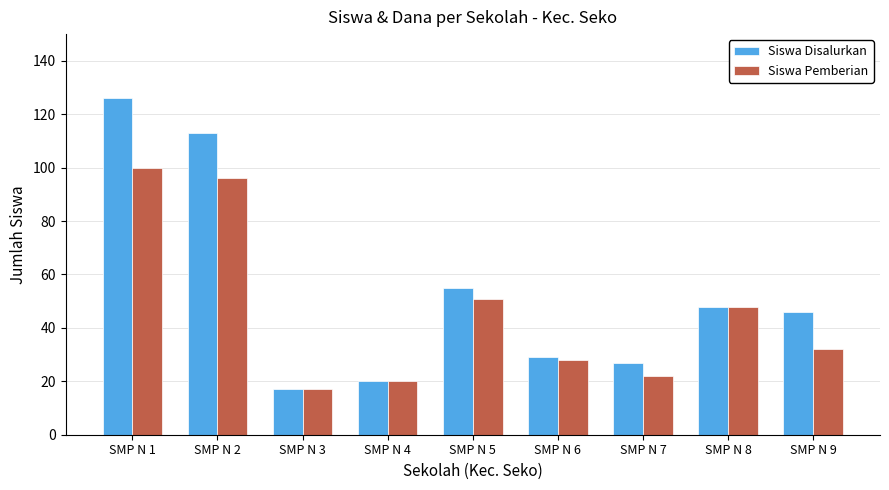

Reading right to left, transcribe all the data shown in this chart.

Siswa Disalurkan: SMP N 9=46	SMP N 8=48	SMP N 7=27	SMP N 6=29	SMP N 5=55	SMP N 4=20	SMP N 3=17	SMP N 2=113	SMP N 1=126
Siswa Pemberian: SMP N 9=32	SMP N 8=48	SMP N 7=22	SMP N 6=28	SMP N 5=51	SMP N 4=20	SMP N 3=17	SMP N 2=96	SMP N 1=100